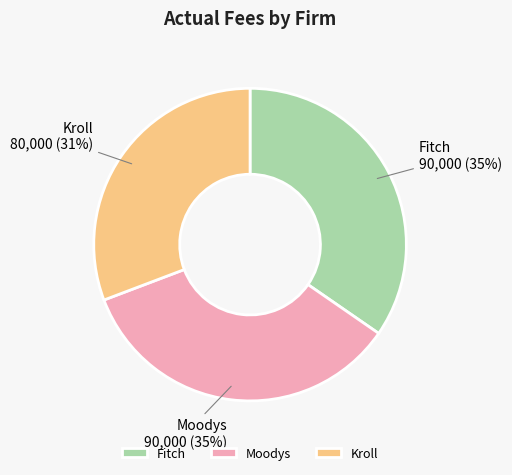

Is there any slice that represents more than half of the pie?

No